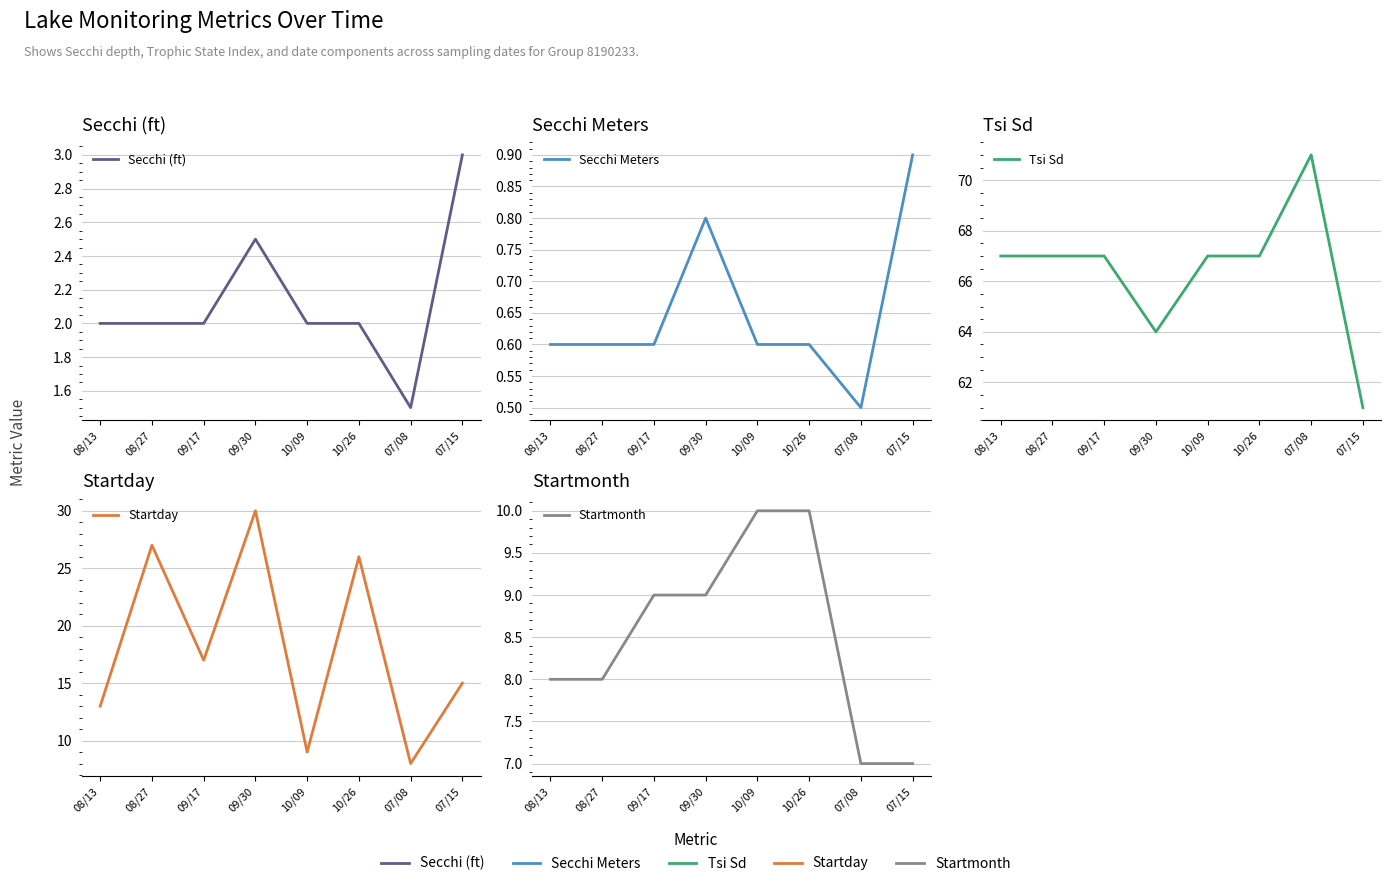

Where does the Tsi Sd series first go above 67?

07/08